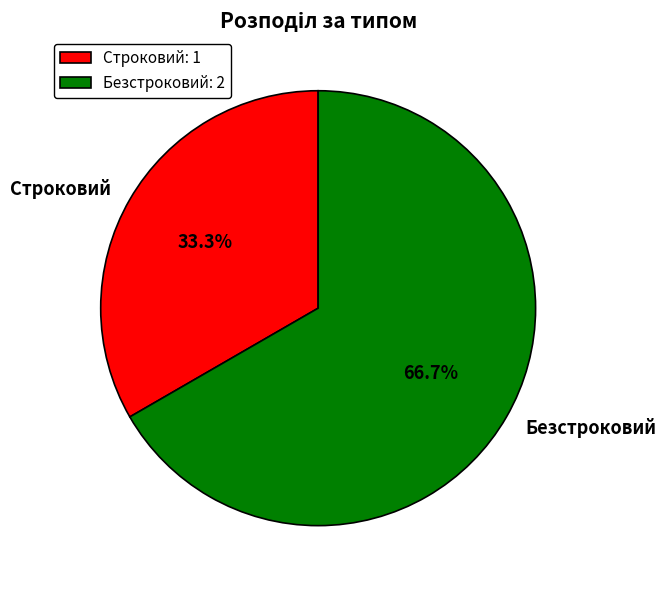

How many slices are in this pie chart?

2